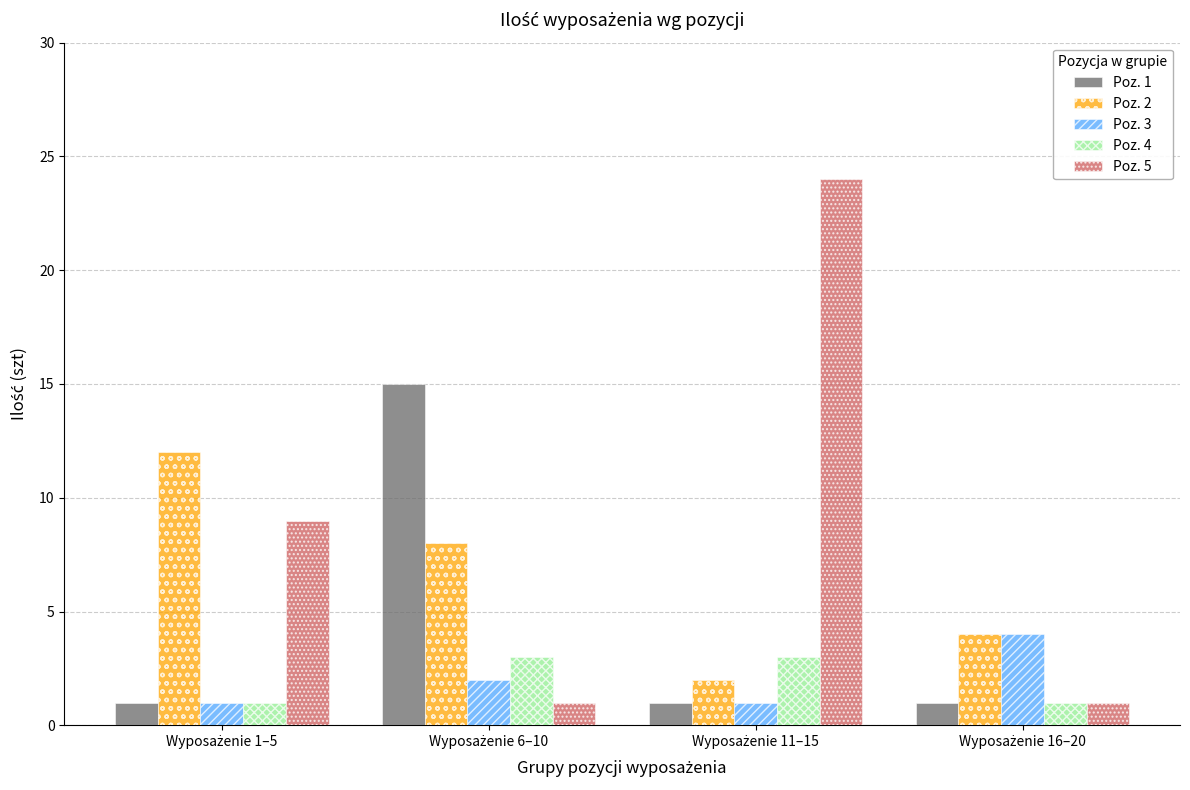

How many bars are there in each group?

5